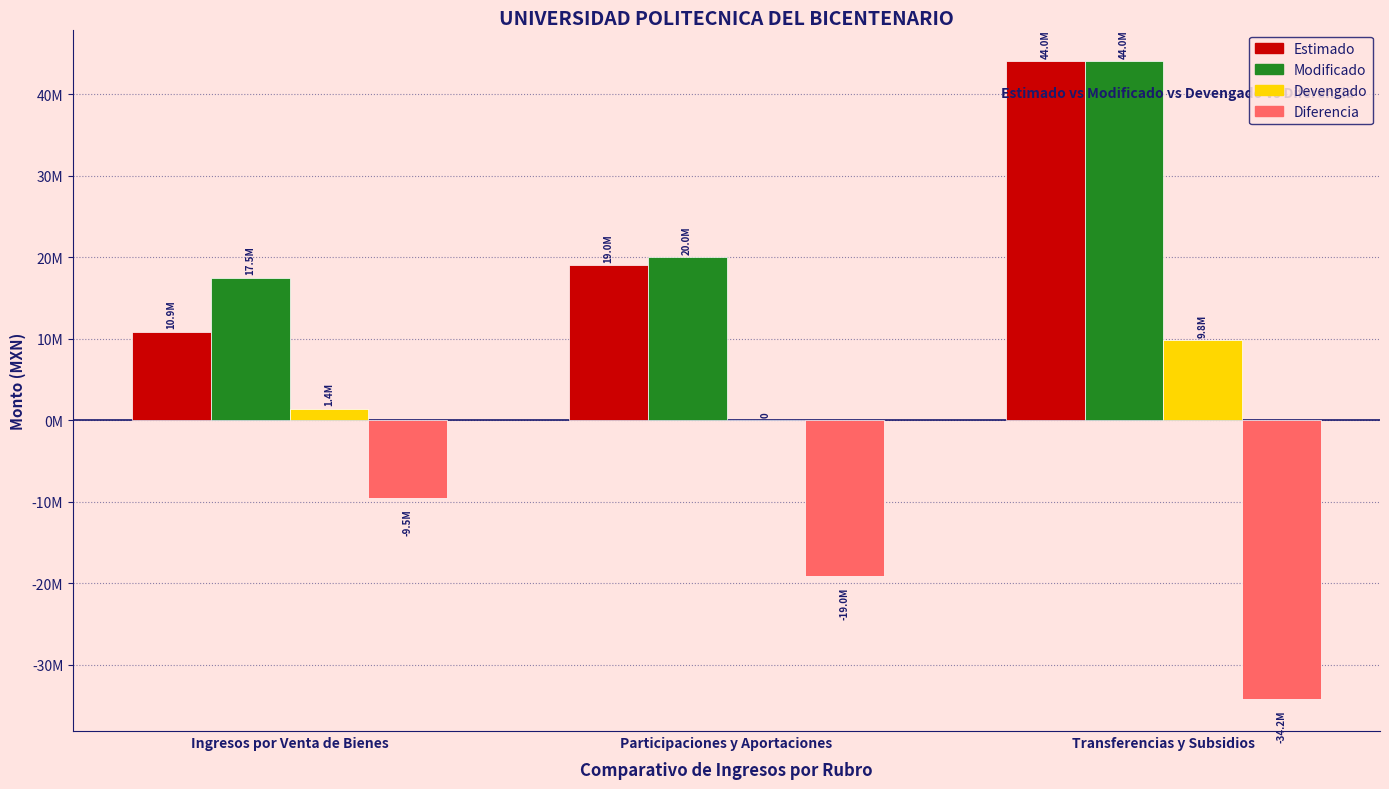

What are all the series names shown in the legend?

Estimado, Modificado, Devengado, Diferencia